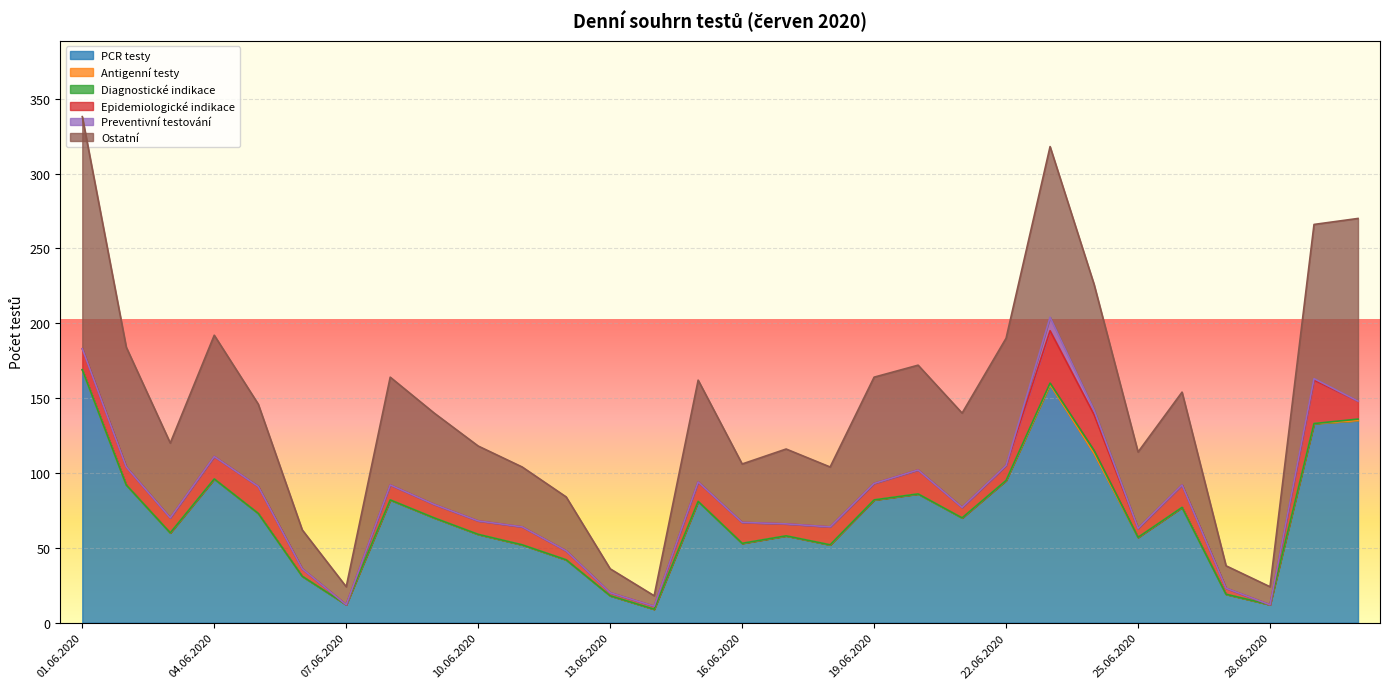

True or false: Antigenní testy and Epidemiologické indikace intersect in this chart.

False